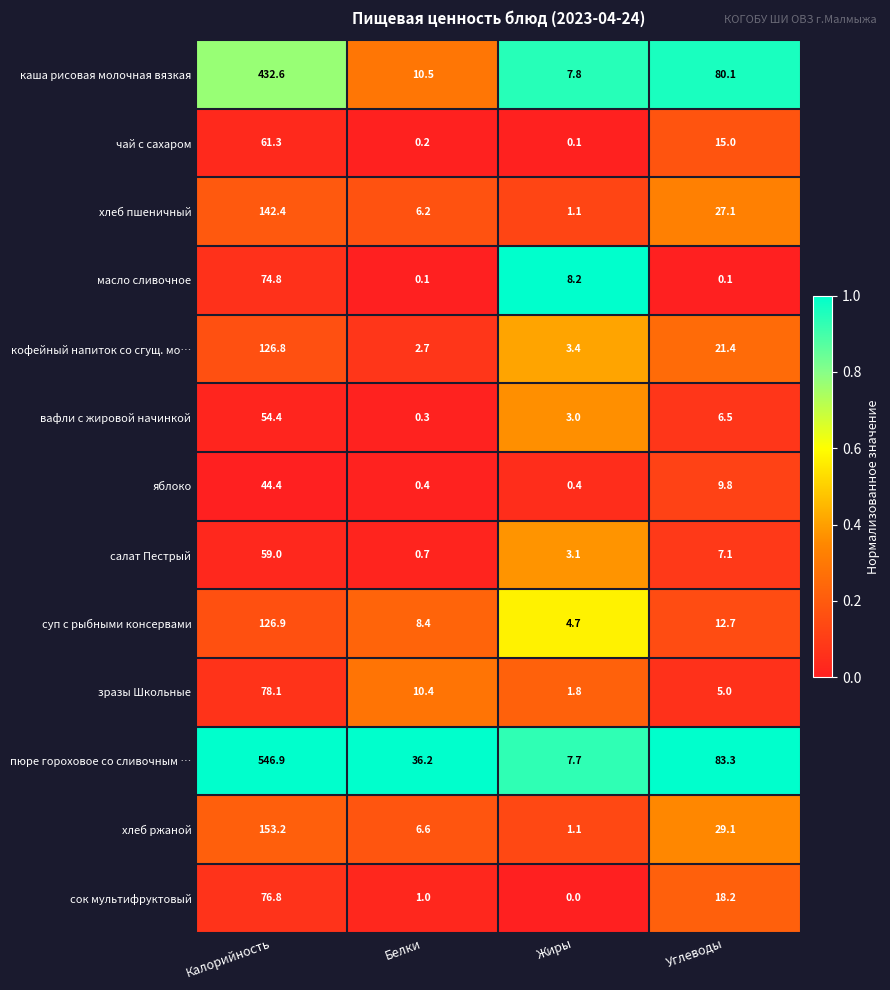

What is the spread (max minus min) of values at Углеводы?

83.2